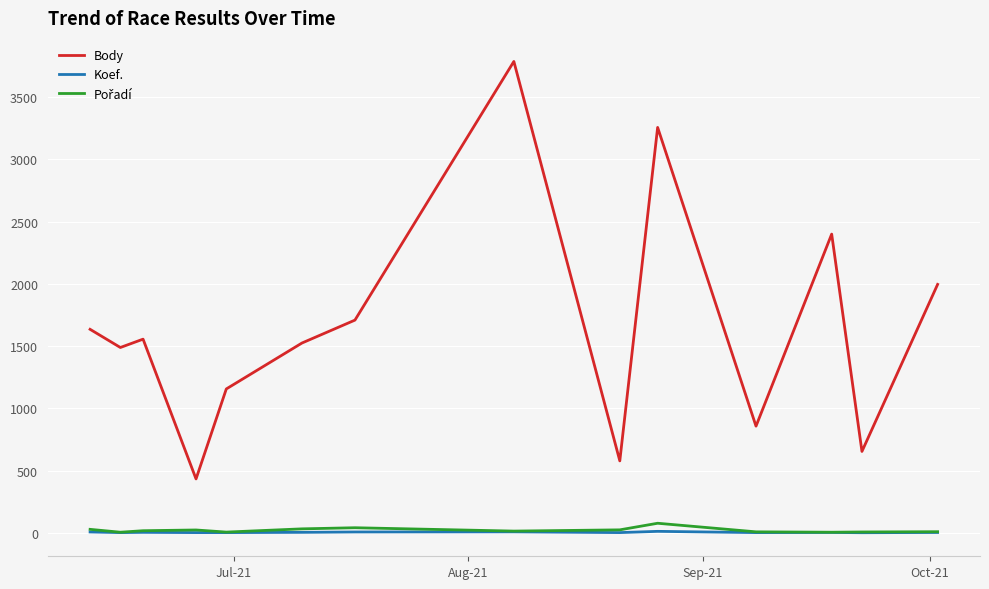

Which series has the widest spread of values?

Body